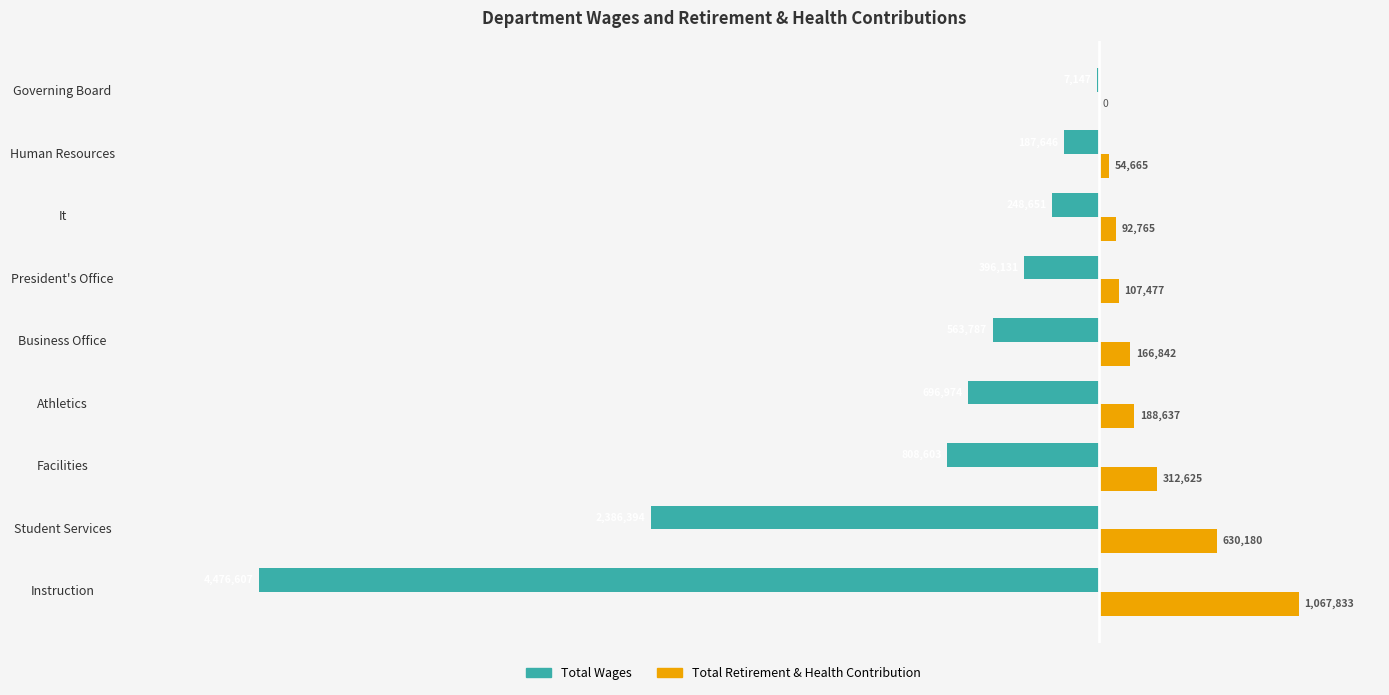

Between Facilities and Athletics, which series saw the biggest shift?

Total Retirement & Health Contribution